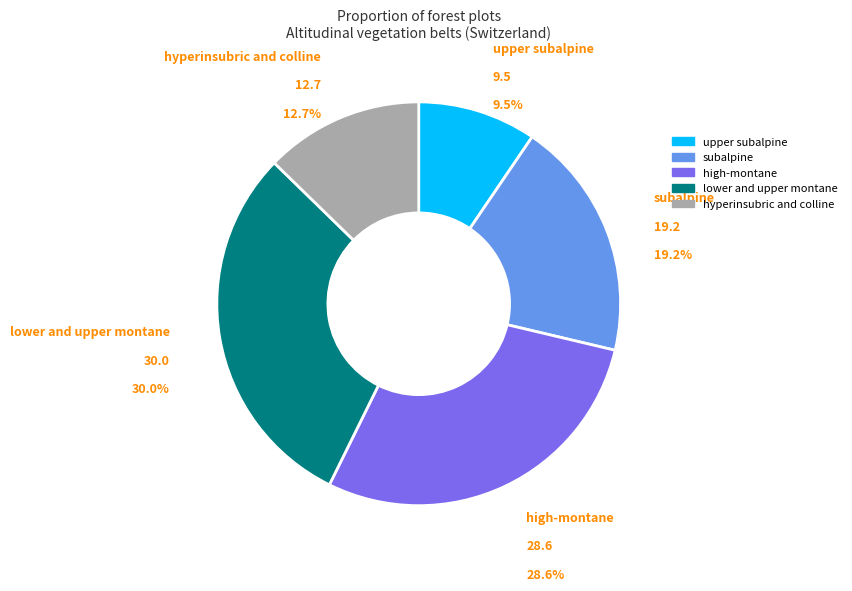

Does any single category account for the majority?

No